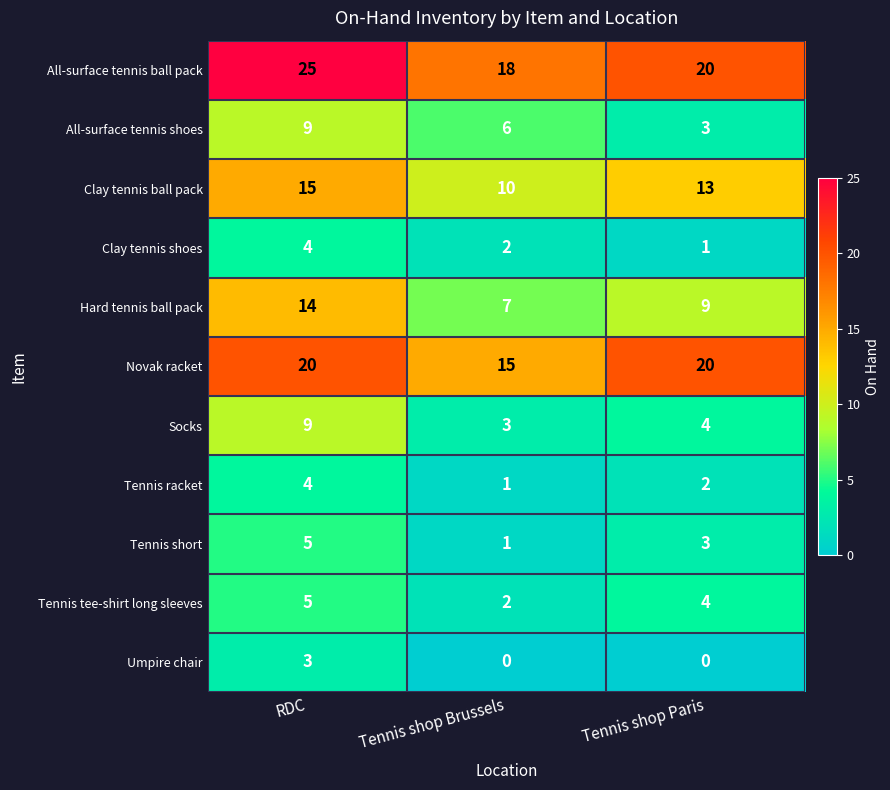

At which label does Clay tennis shoes reach its peak?

RDC